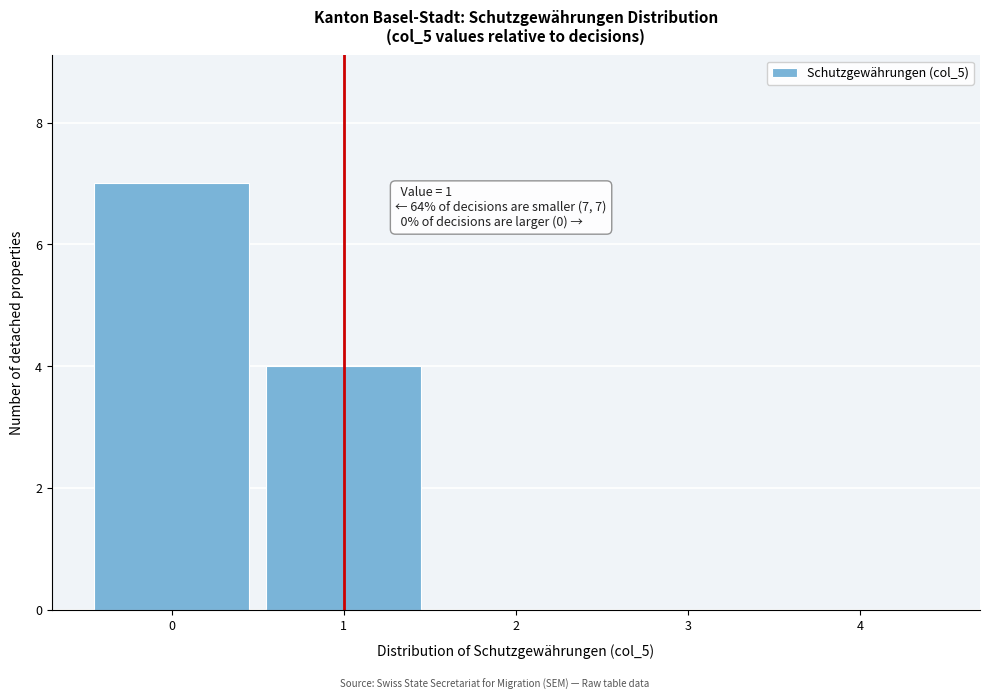

Which range on the x-axis has the tallest bar?

-0.5 to 0.5